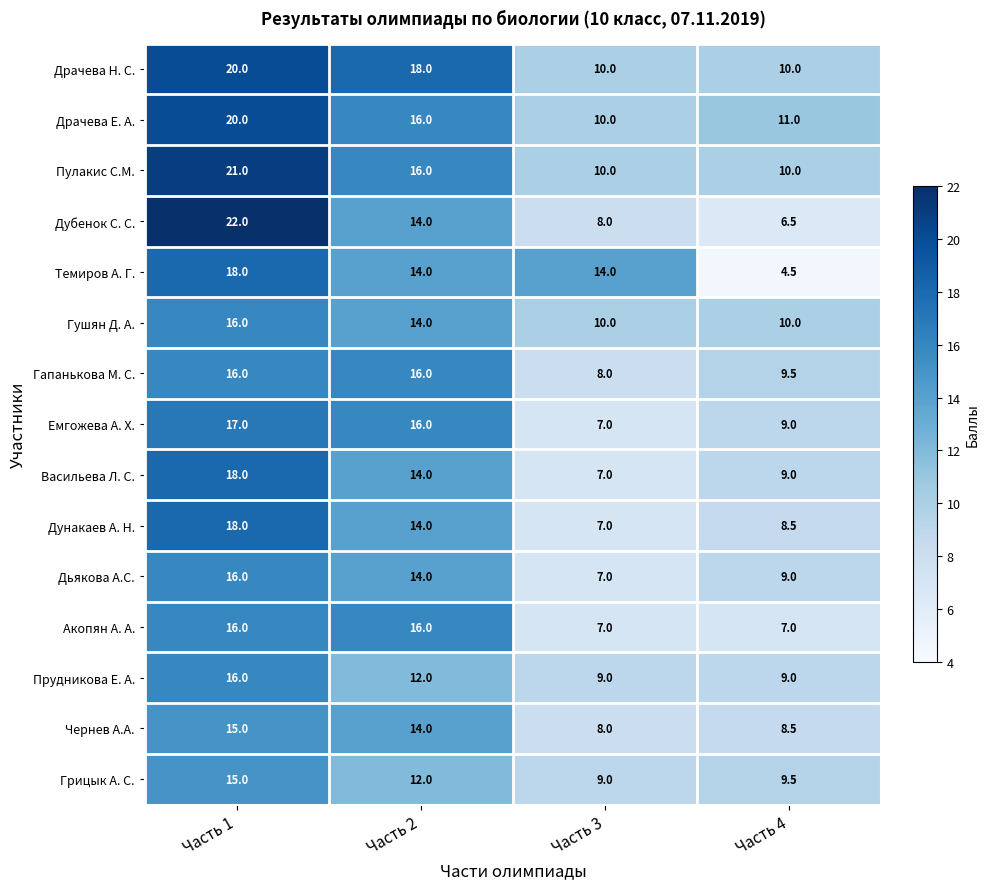

Which series changed the most between Часть 1 and Часть 3?

Дубенок С. С.